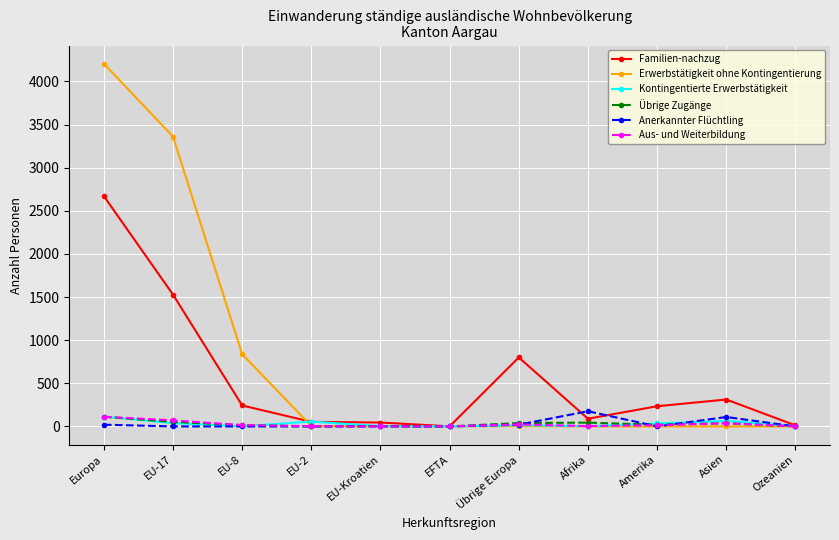

Which series has the largest range (max minus min)?

Erwerbstätigkeit ohne Kontingentierung